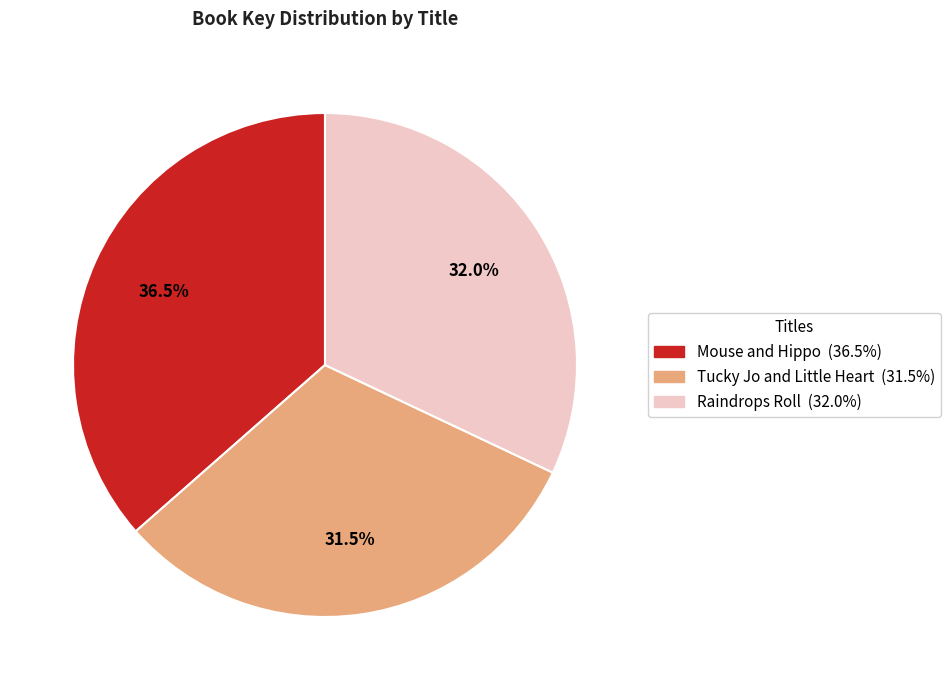

What portion of the pie excludes Raindrops Roll?

68.0%